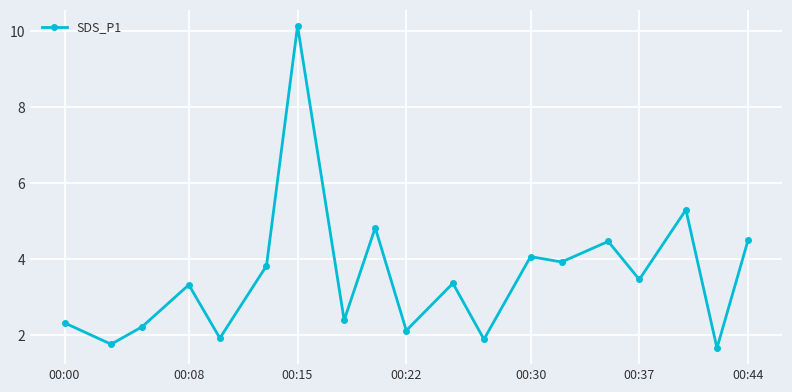

What is the greatest value displayed?

10.1